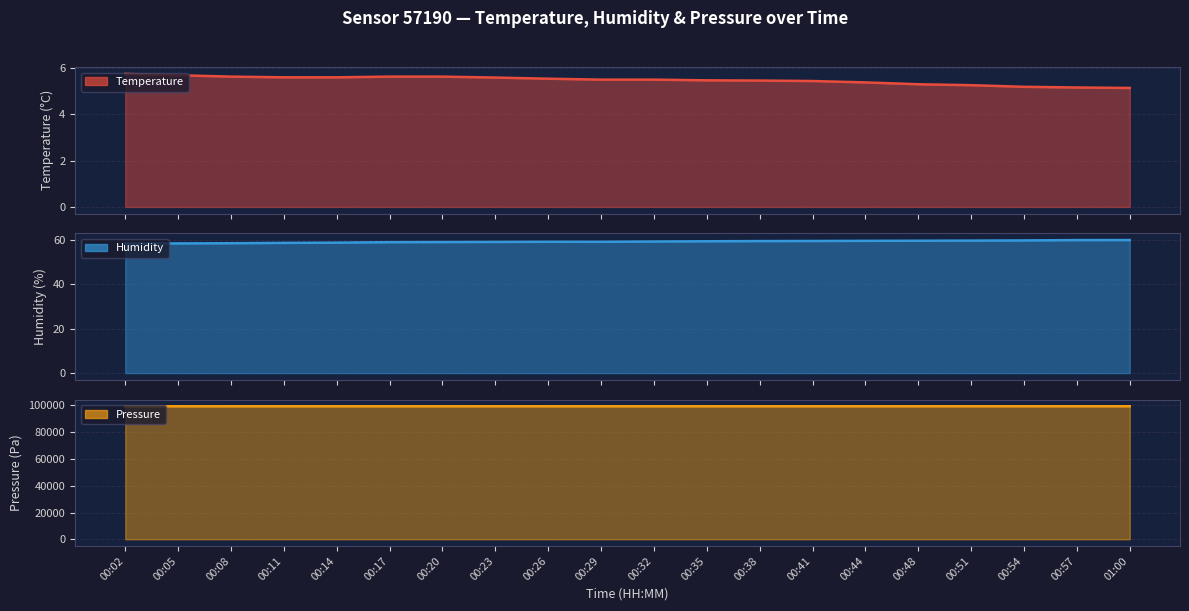

True or false: temperature and humidity cross at least once.

False